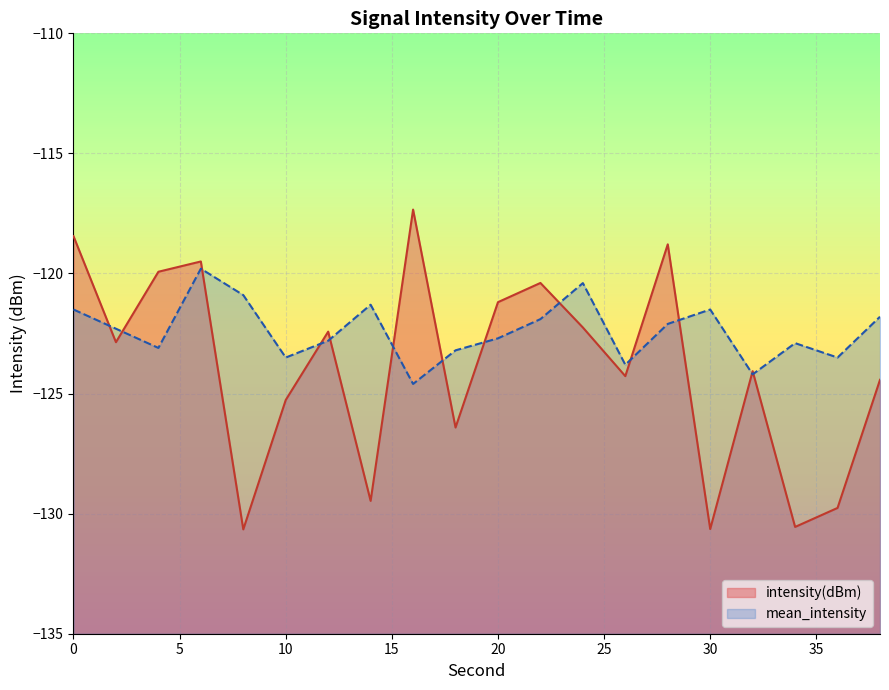

How many lines are shown in the chart?

2